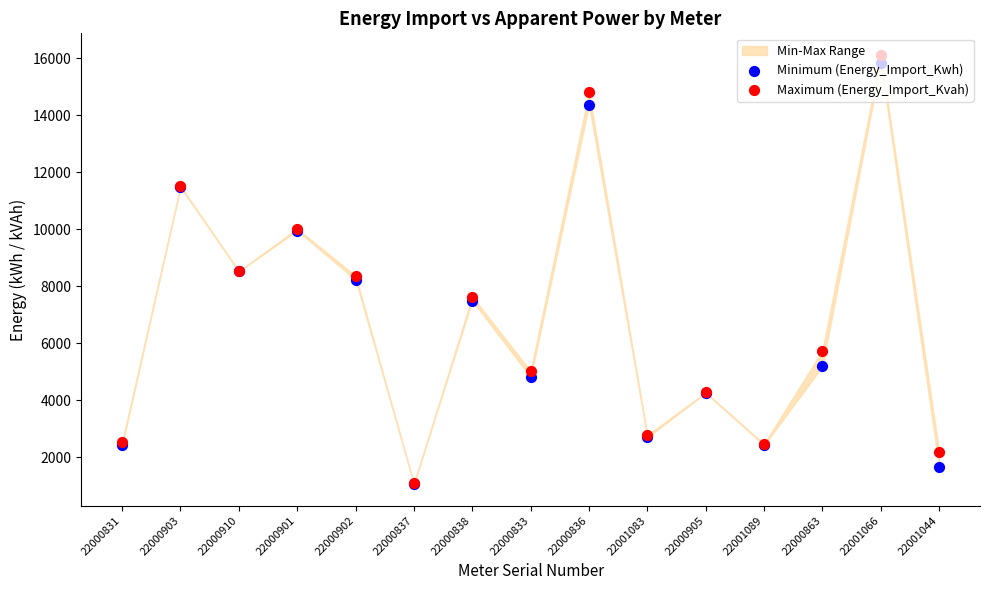

At how many categories does at least one series exceed 6811?

7